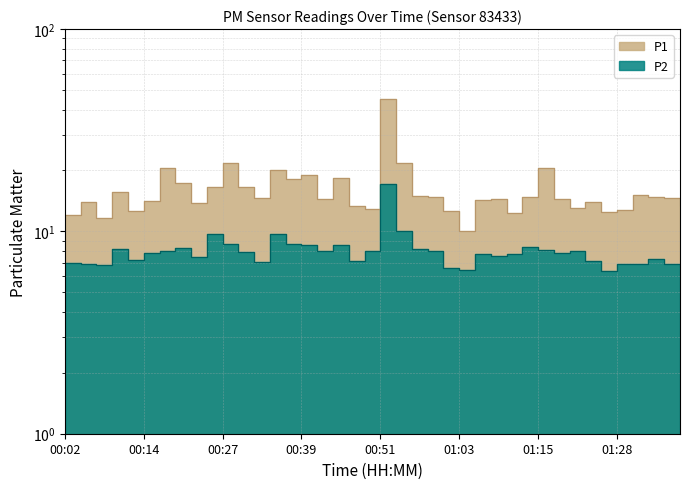

At which category does P2 reach its first local valley?

00:07